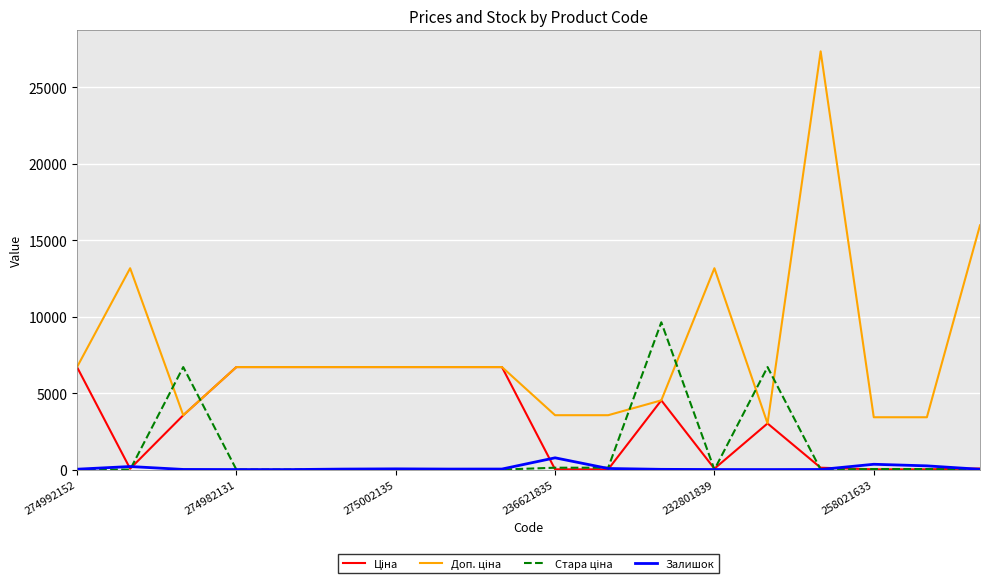

What is the greatest value displayed?

27357.8